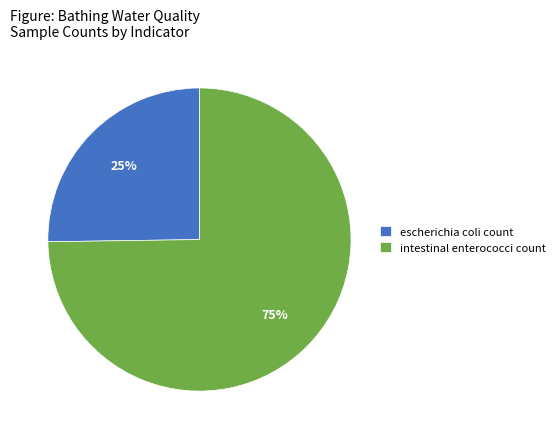

Is it true that intestinal enterococci count is 80% of the pie?

False